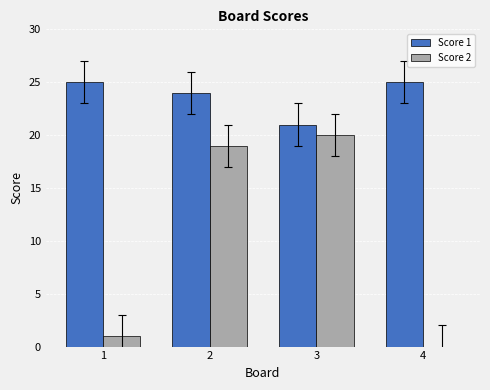

How many values in Score 2 are above zero?

3